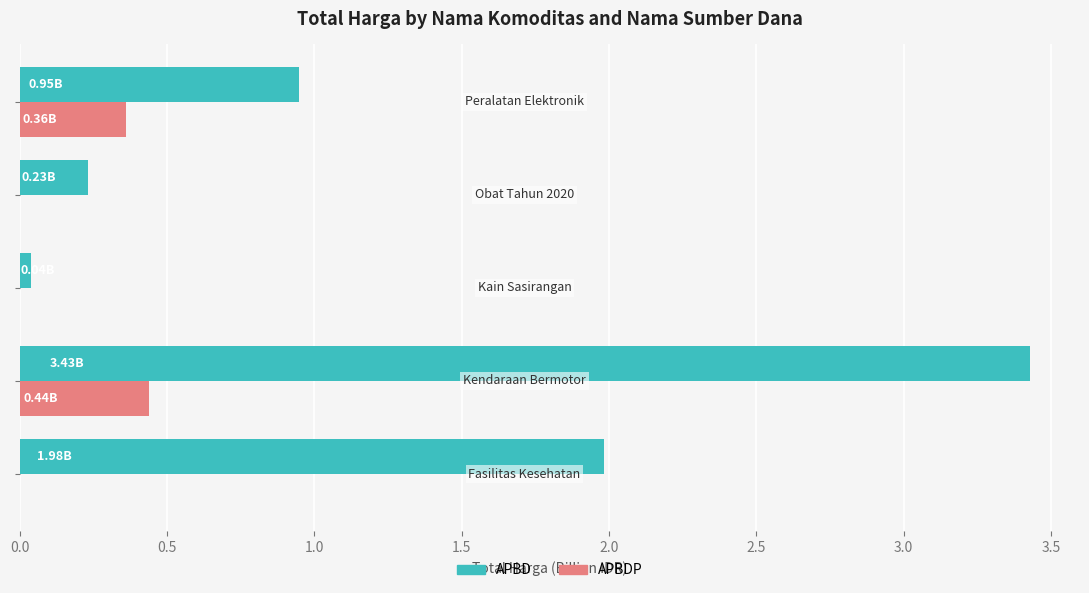

What is the sum of all APBDP values?

0.8